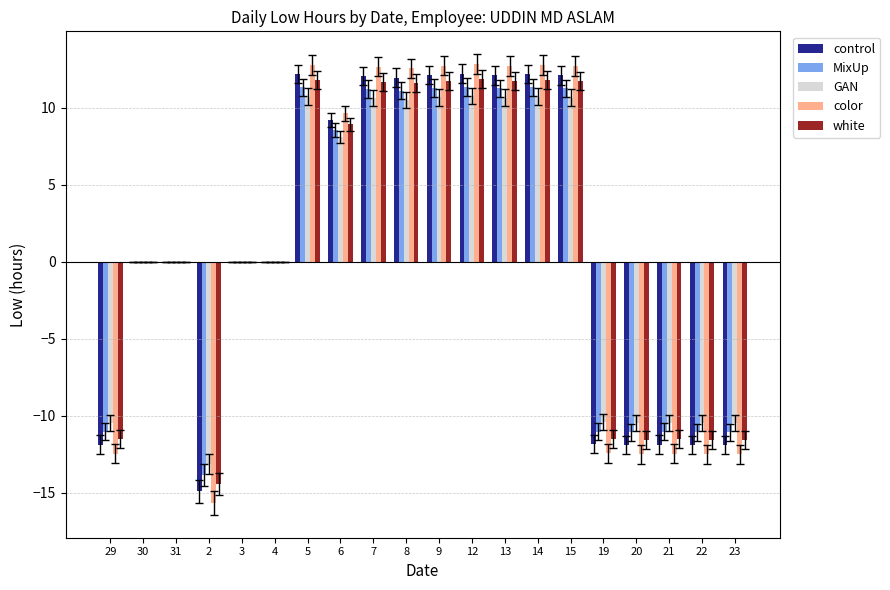

The white series shows 11.7 at 13. True or false?

True